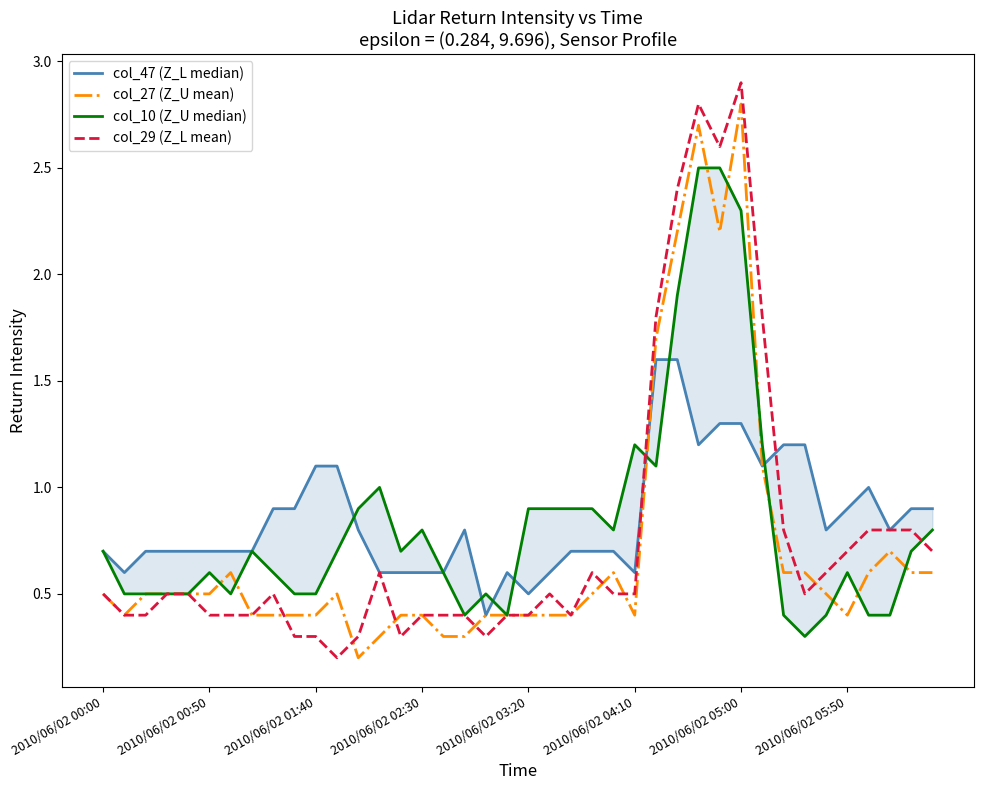

What is the difference between the second highest and minimum values in the col_47 (Z_L median) series?

1.2